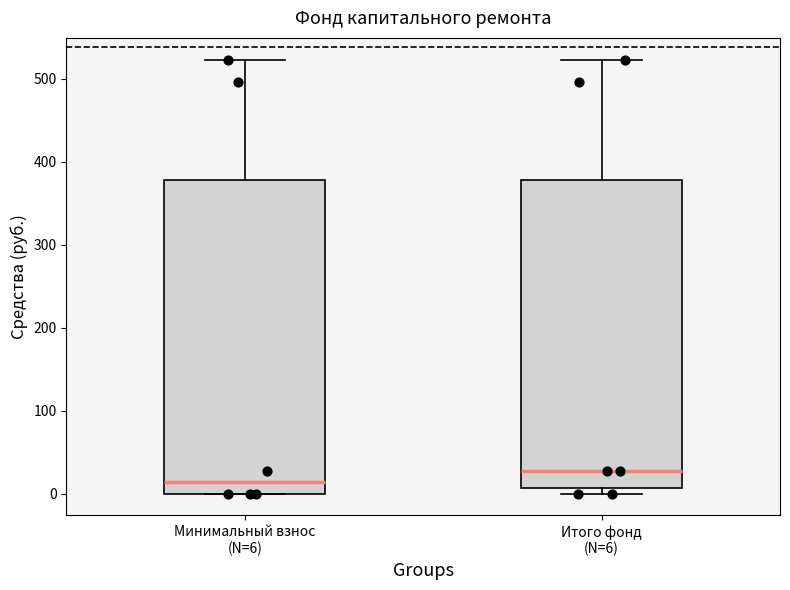

Reading left to right, read every box against the y-axis: the position of its median line, the range the box covers, and the ends of its whiskers. The values are not printed on the chart, so give them approximately, as read against the axis.

Минимальный взнос (N=6): median 10, box 0 to 380, whiskers 0 to 520
Итого фонд (N=6): median 30, box 10 to 380, whiskers 0 to 520